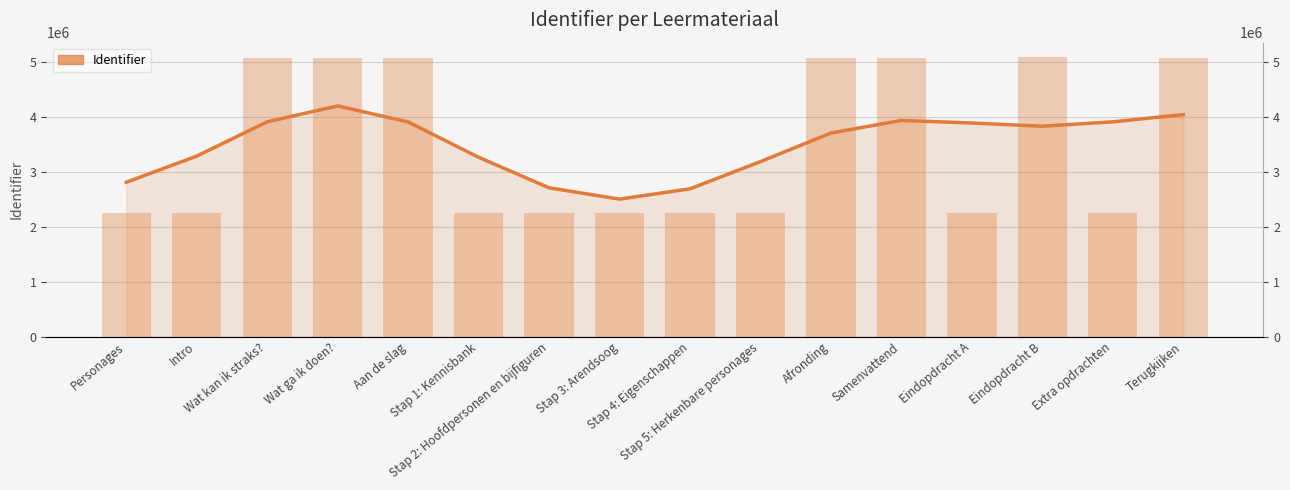

List the labels in order of value, smallest first.

Stap 3: Arendsoog, Stap 4: Eigenschappen, Stap 2: Hoofdpersonen en bijfiguren, Personages, Stap 5: Herkenbare personages, Stap 1: Kennisbank, Intro, Afronding, Eindopdracht B, Eindopdracht A, Aan de slag, Extra opdrachten, Wat kan ik straks?, Samenvattend, Terugkijken, Wat ga ik doen?